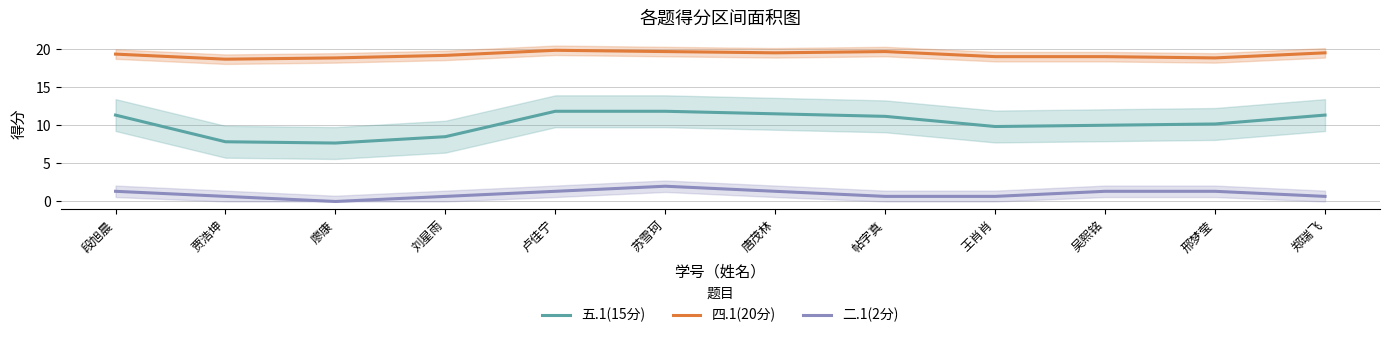

Where does the 四.1(20分) series first go above 19?

段旭晨